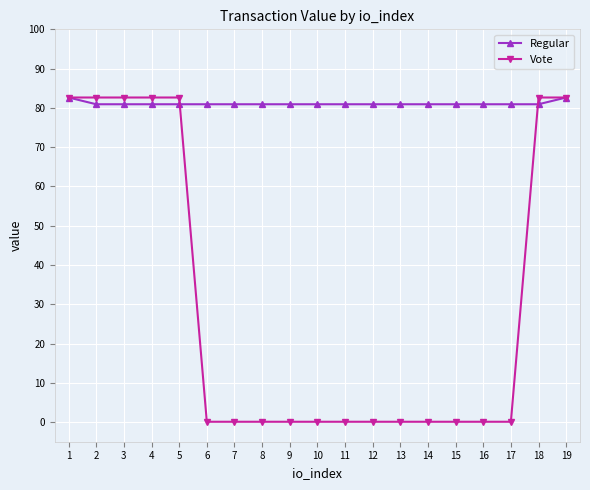

How many lines are shown in the chart?

2